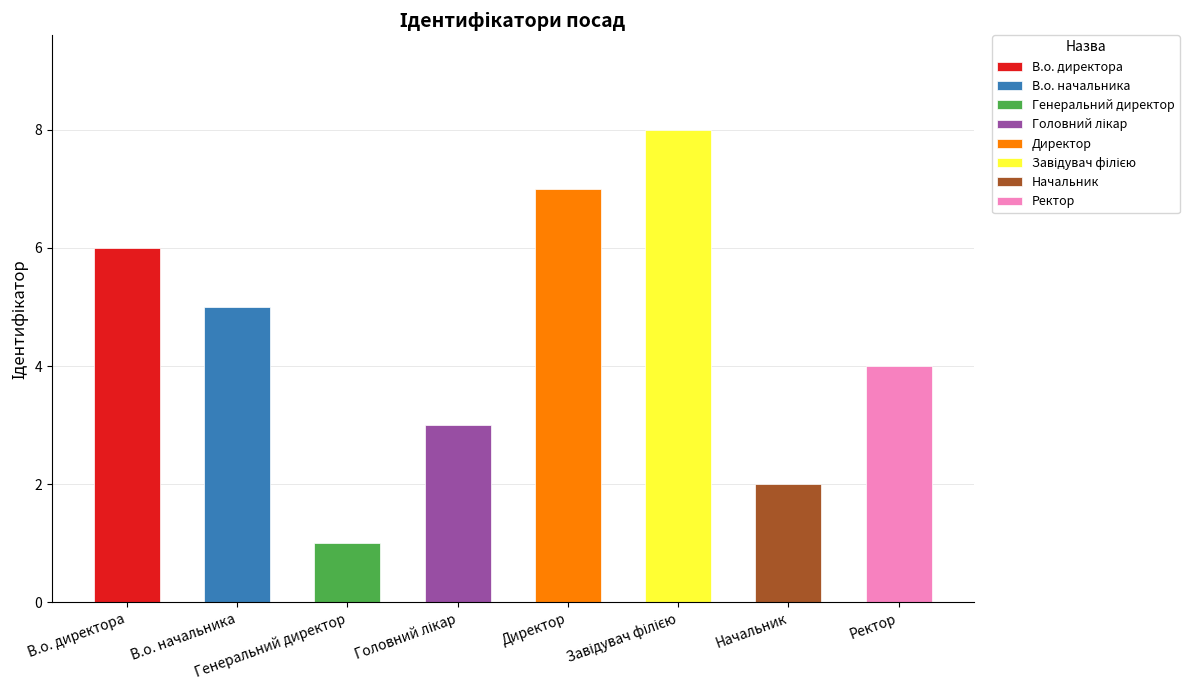

What is the value of the 7th bar from the left?

2